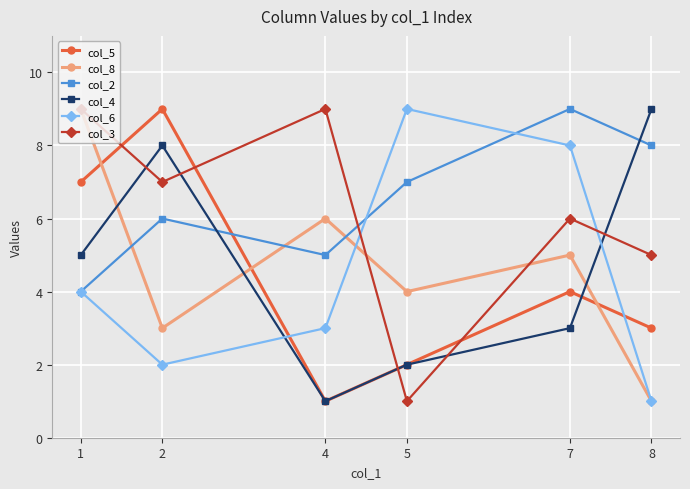

Reading left to right, list all the values displayed in this chart.

col_5: 7	9	1	2	4	3
col_8: 9	3	6	4	5	1
col_2: 4	6	5	7	9	8
col_4: 5	8	1	2	3	9
col_6: 4	2	3	9	8	1
col_3: 9	7	9	1	6	5